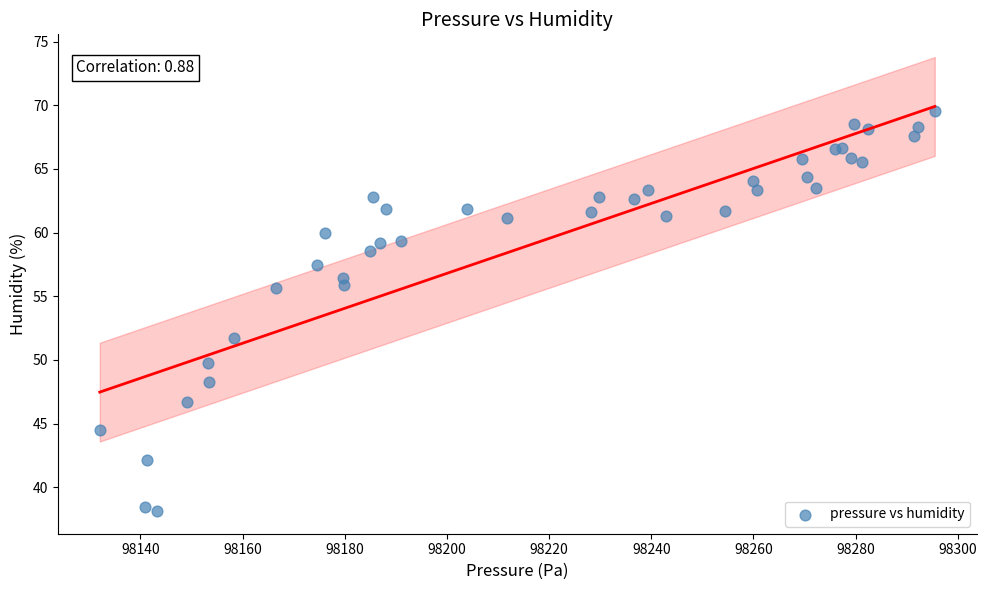

What Y value in the scatter plot is closest to 53?

51.7